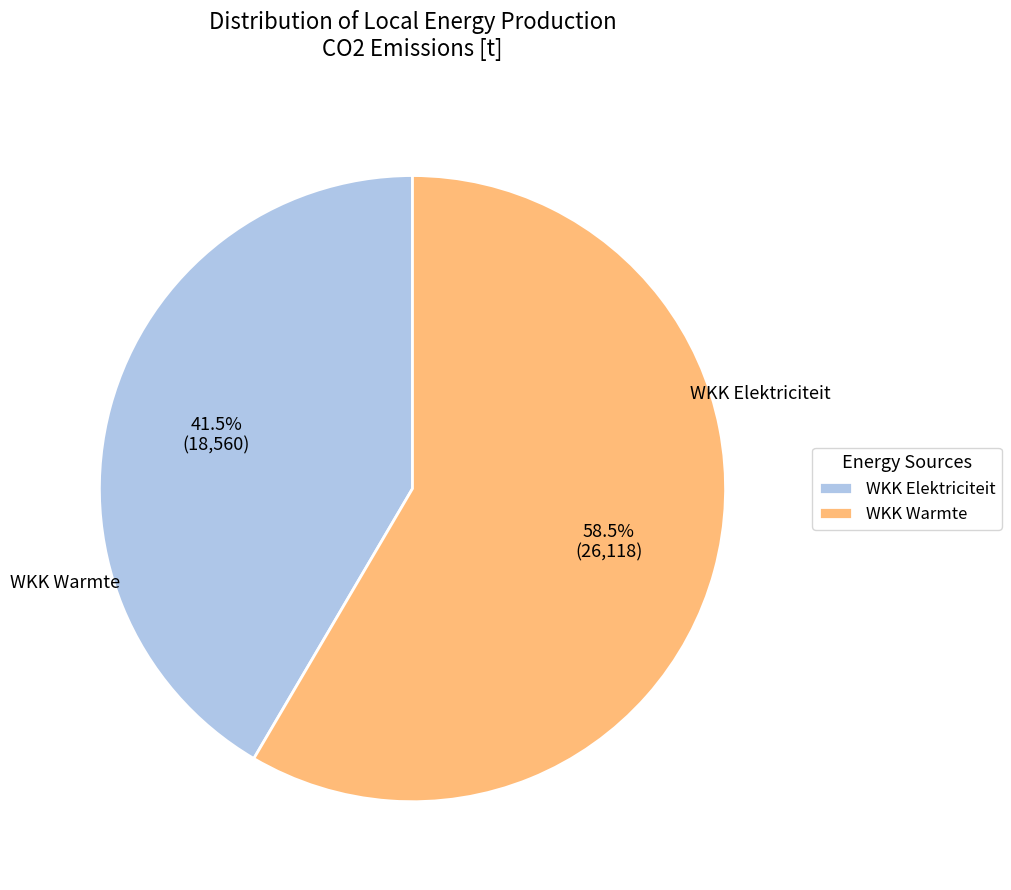

What is the total percentage of WKK Elektriciteit and WKK Warmte?

100.0%